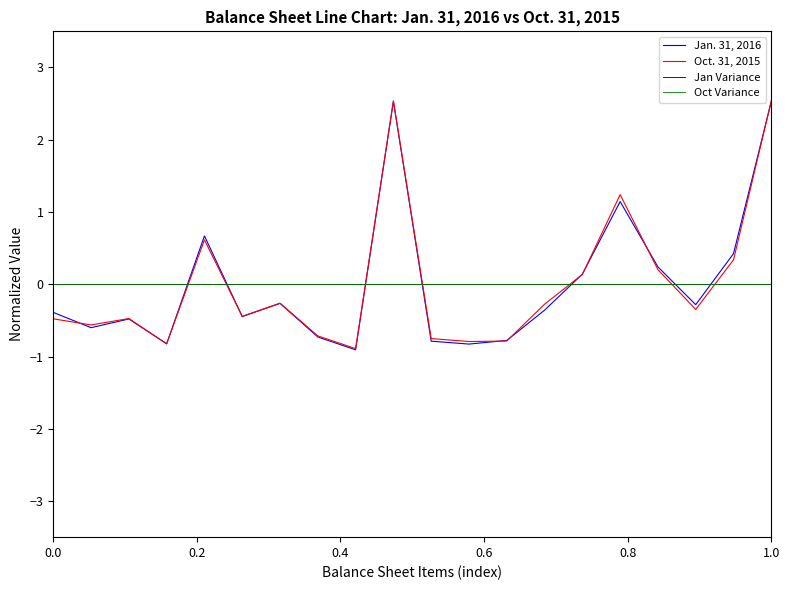

How many times do Oct. 31, 2015 and Oct Variance cross each other?

7